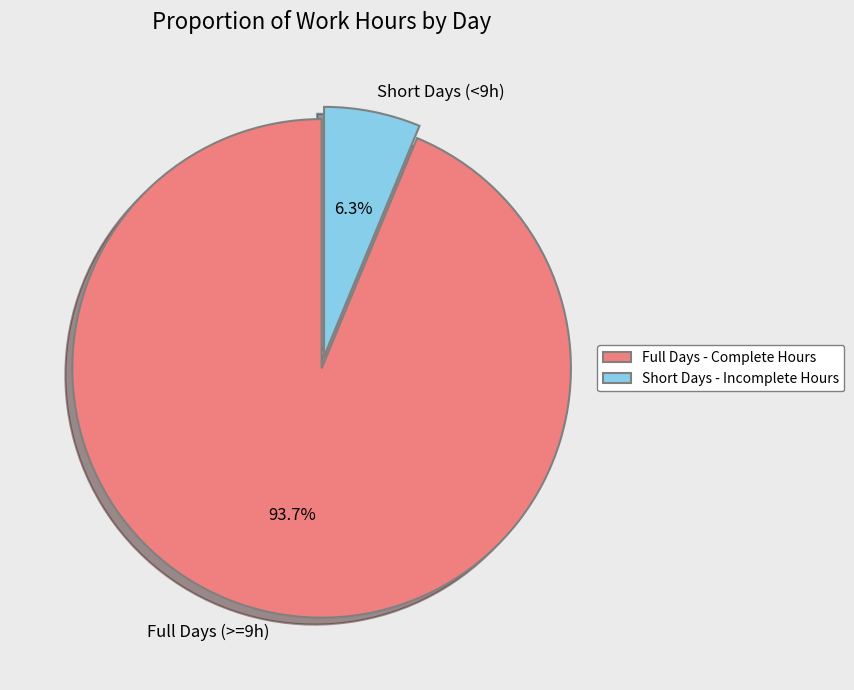

Combined, what portion of the pie is Short Days (<9h) and Full Days (>=9h)?

100.0%